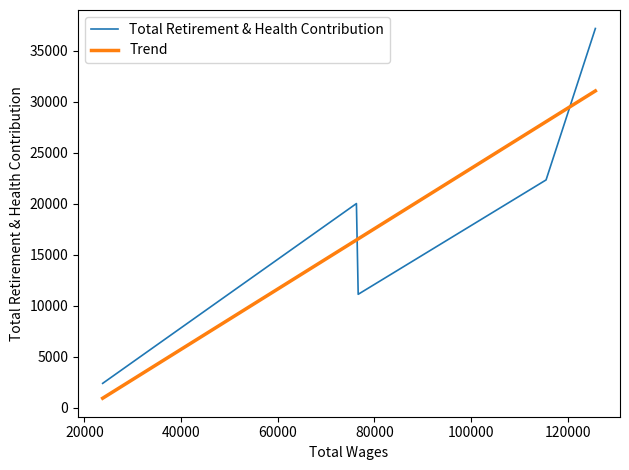

What is the highest value of the Trend series?

31059.7